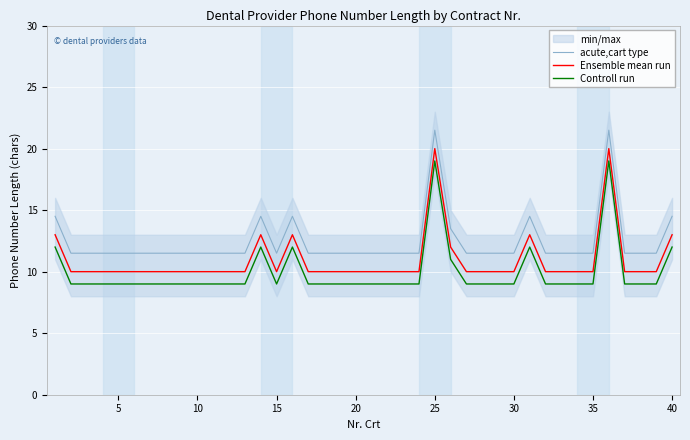

True or false: Controll run and Ensemble mean run intersect in this chart.

False